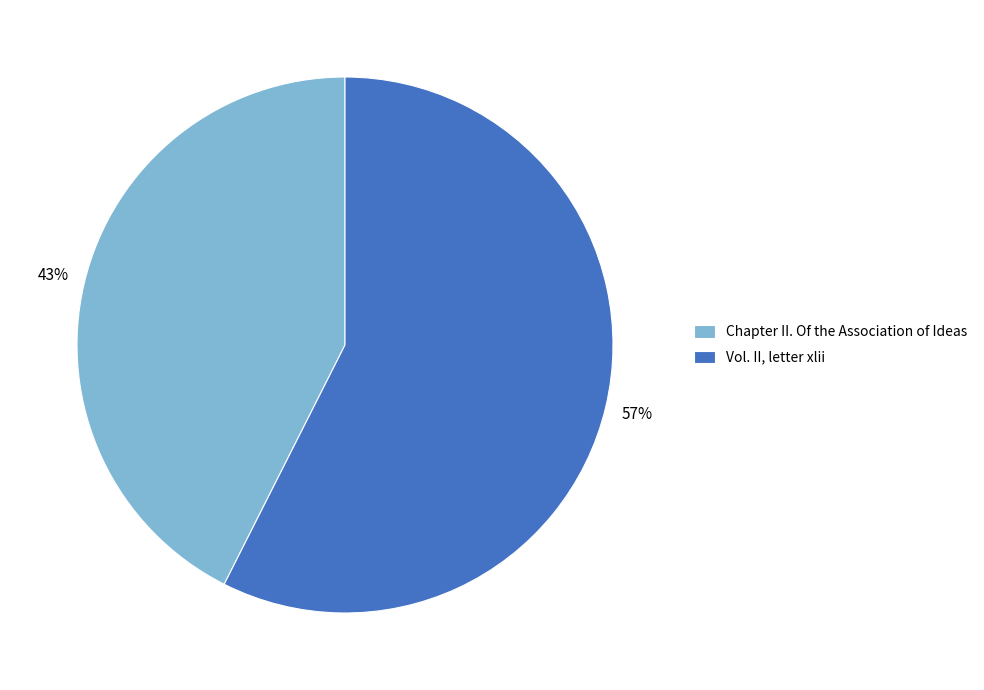

What is the smallest slice in the pie chart?

Chapter II. Of the Association of Ideas